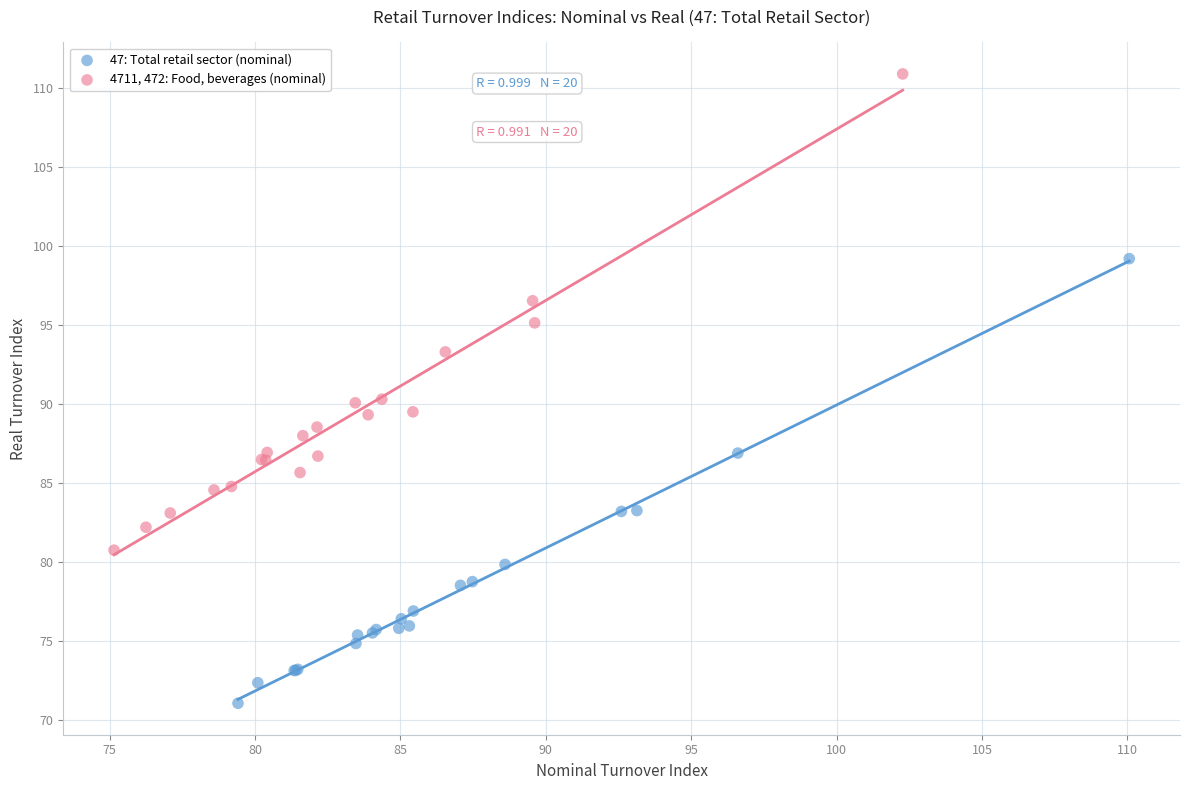

Which series reaches the maximum Y coordinate?

4711, 472: Food, beverages (nominal)